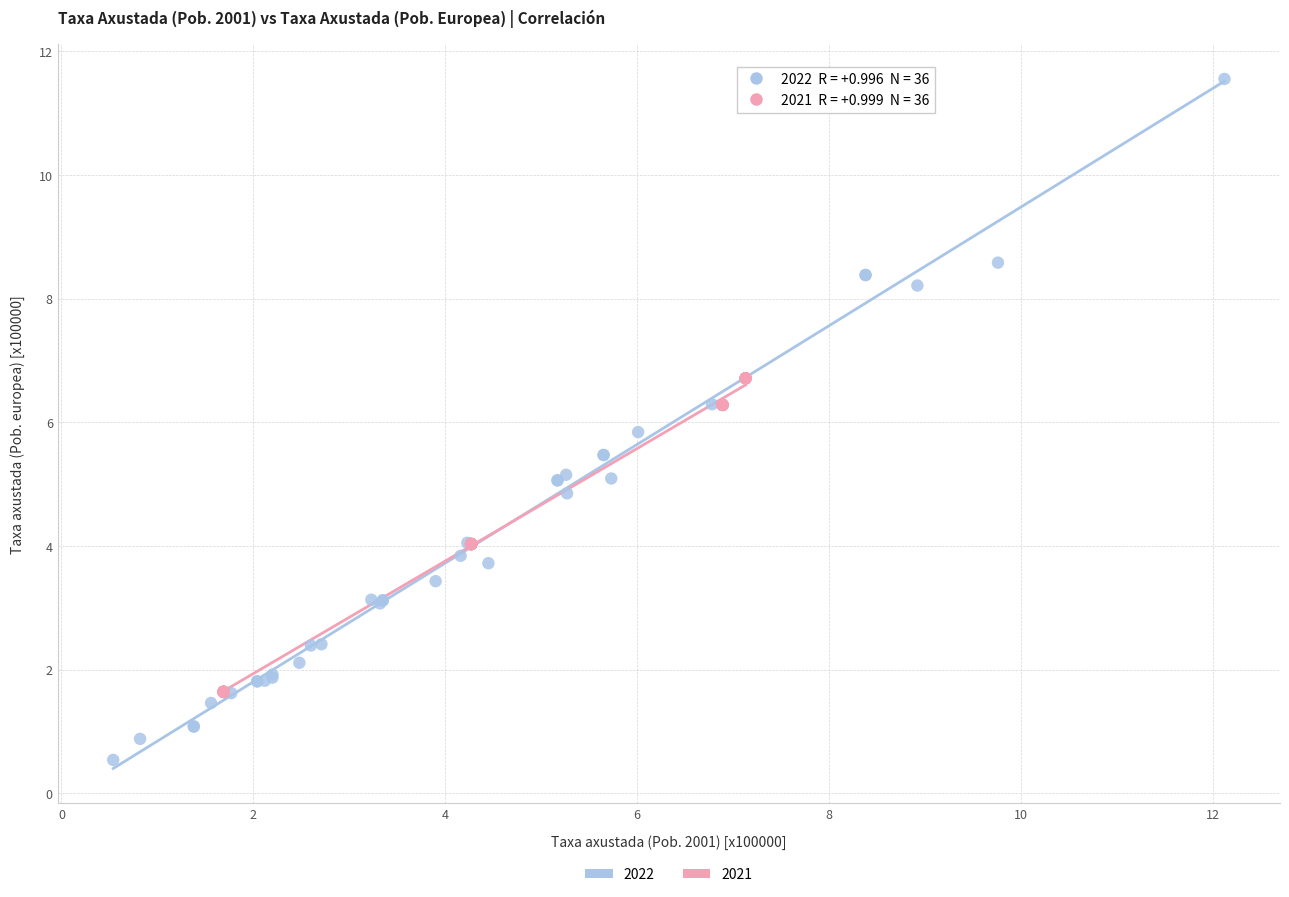

Which series contains the highest Y value?

2022